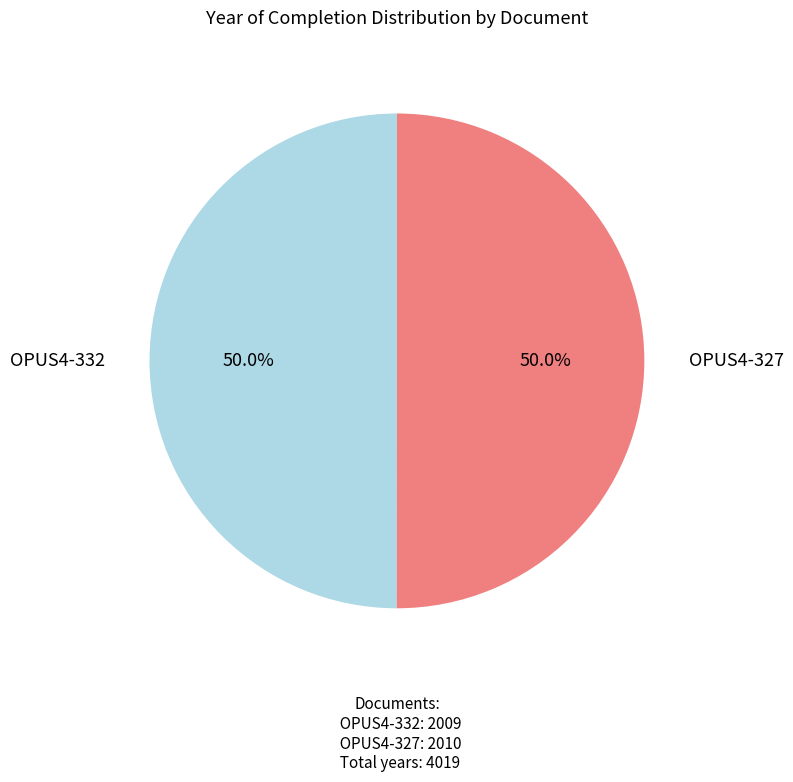

To the nearest percent, what is the combined percentage of OPUS4-332 and OPUS4-327?

100%